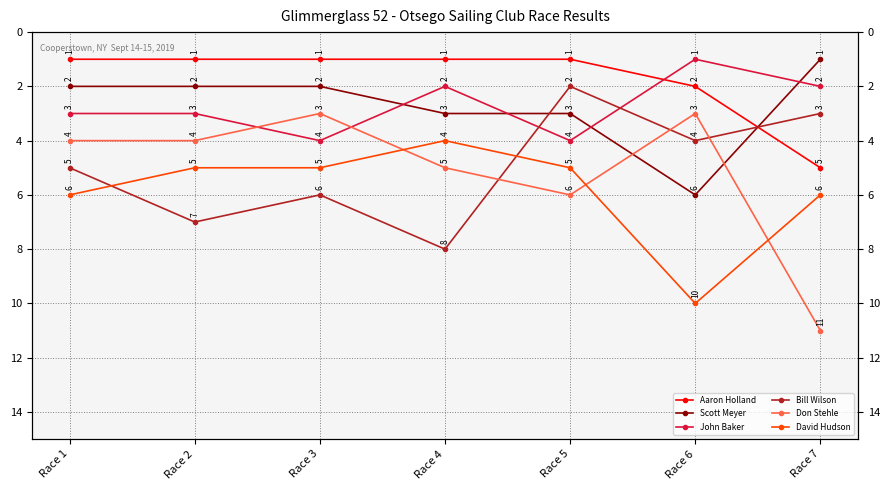

What is the difference between the Don Stehle values at Race 1 and Race 4?

1